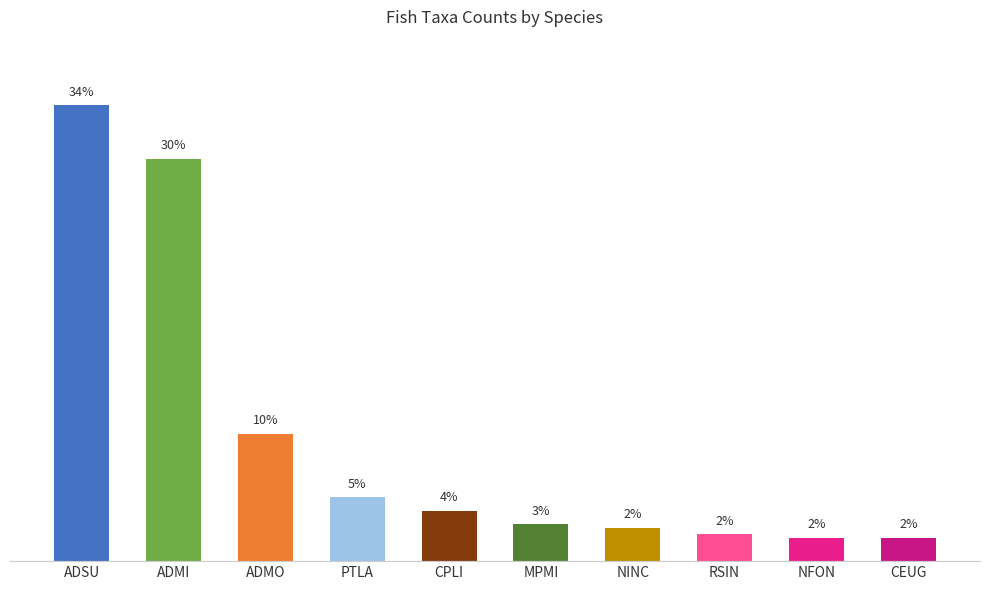

What is the label of the 2nd bar from the right?

NFON